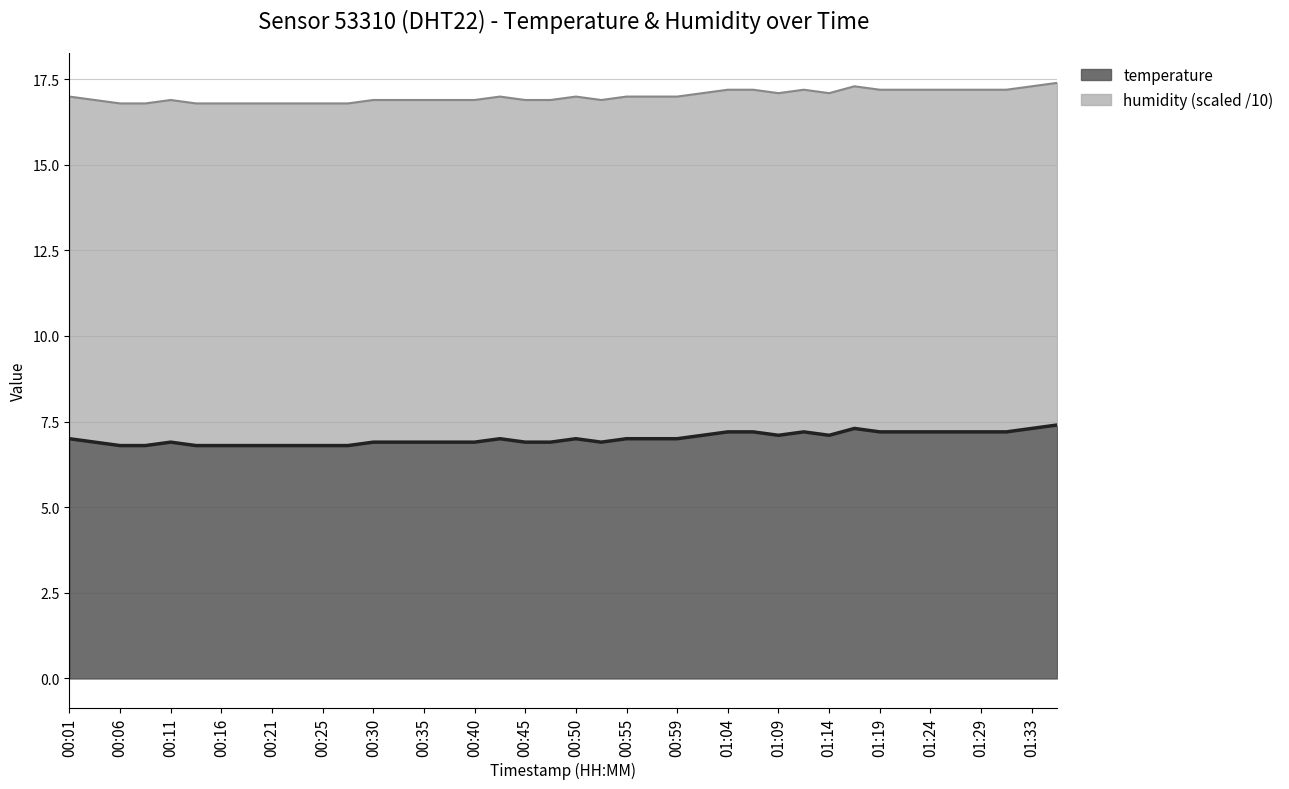

At which label does the data first exceed 7?

01:02